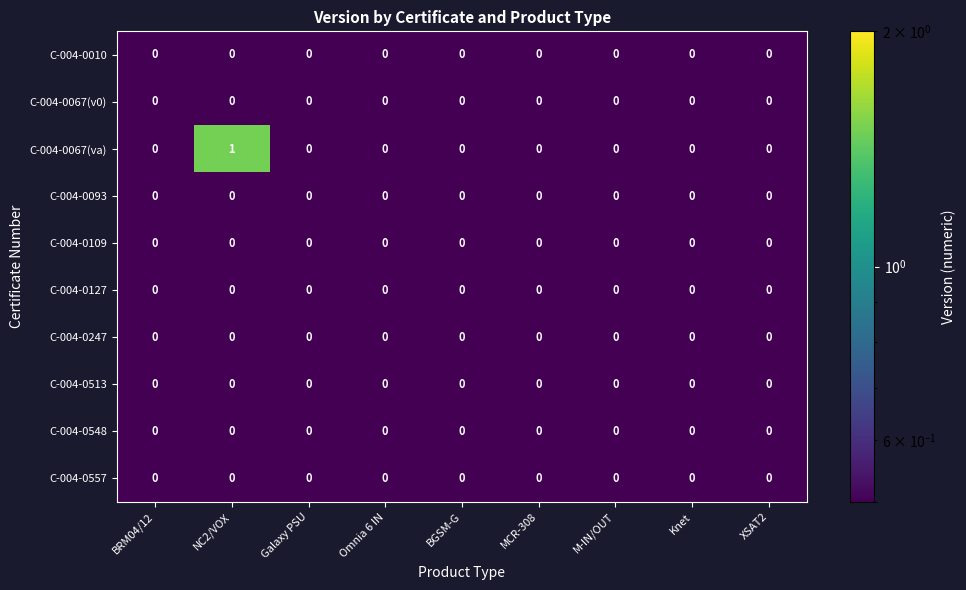

The C-004-0093 series shows 0 at Knet. True or false?

True